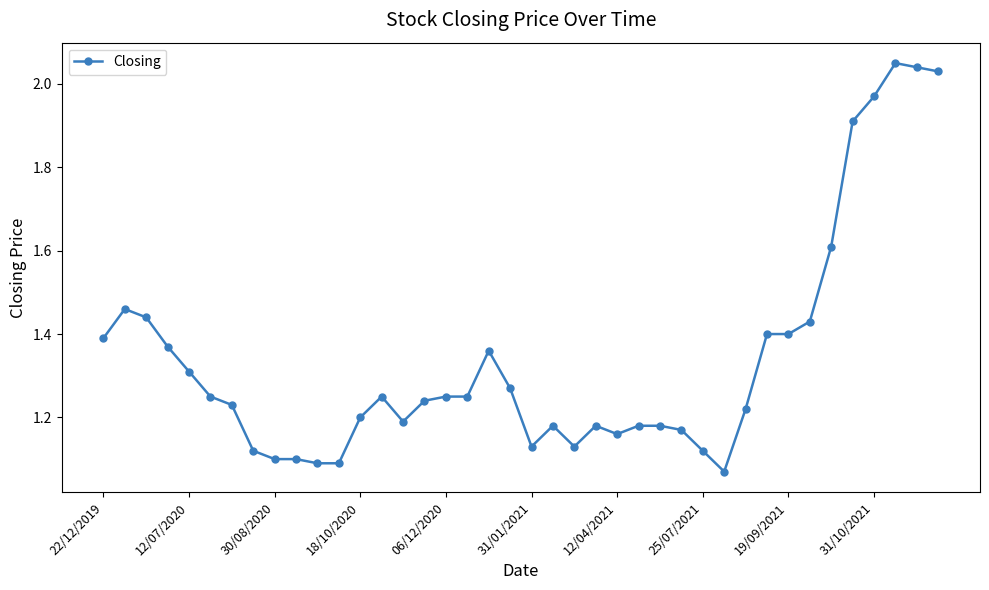

What is the difference between the maximum and second lowest values?

1.0